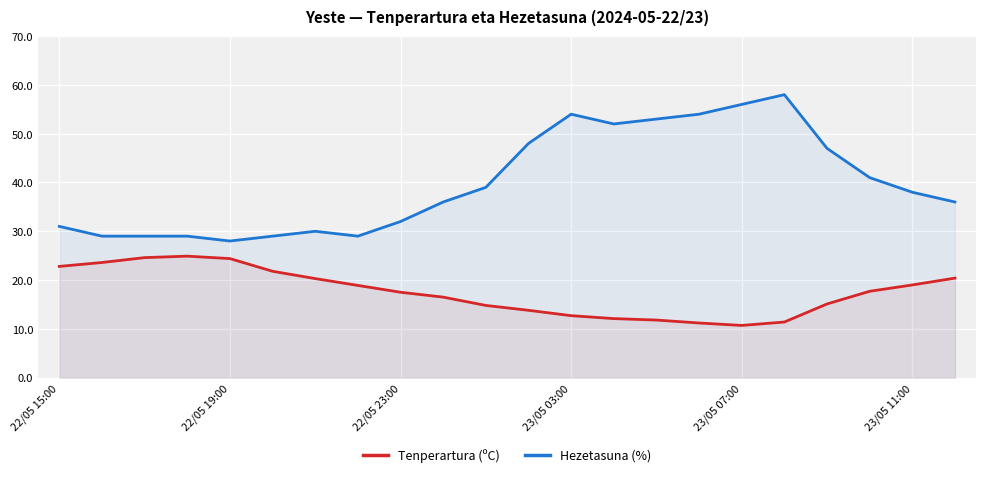

What value does the Tenperartura (ºC) series have at 22/05 19:00?

24.4